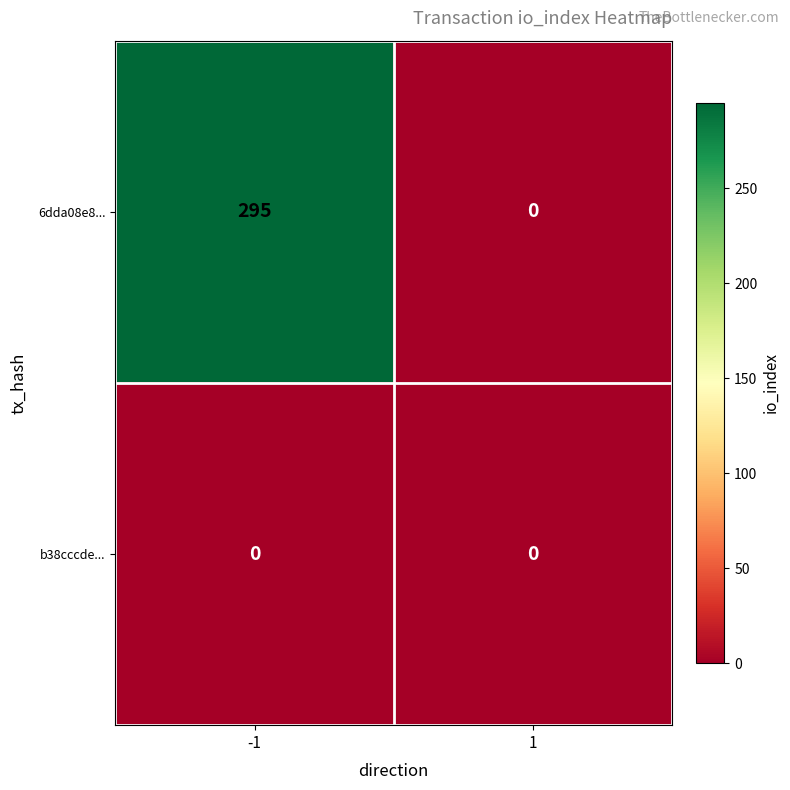

True or false: 6dda08e8... has a value of 135 at -1.

False